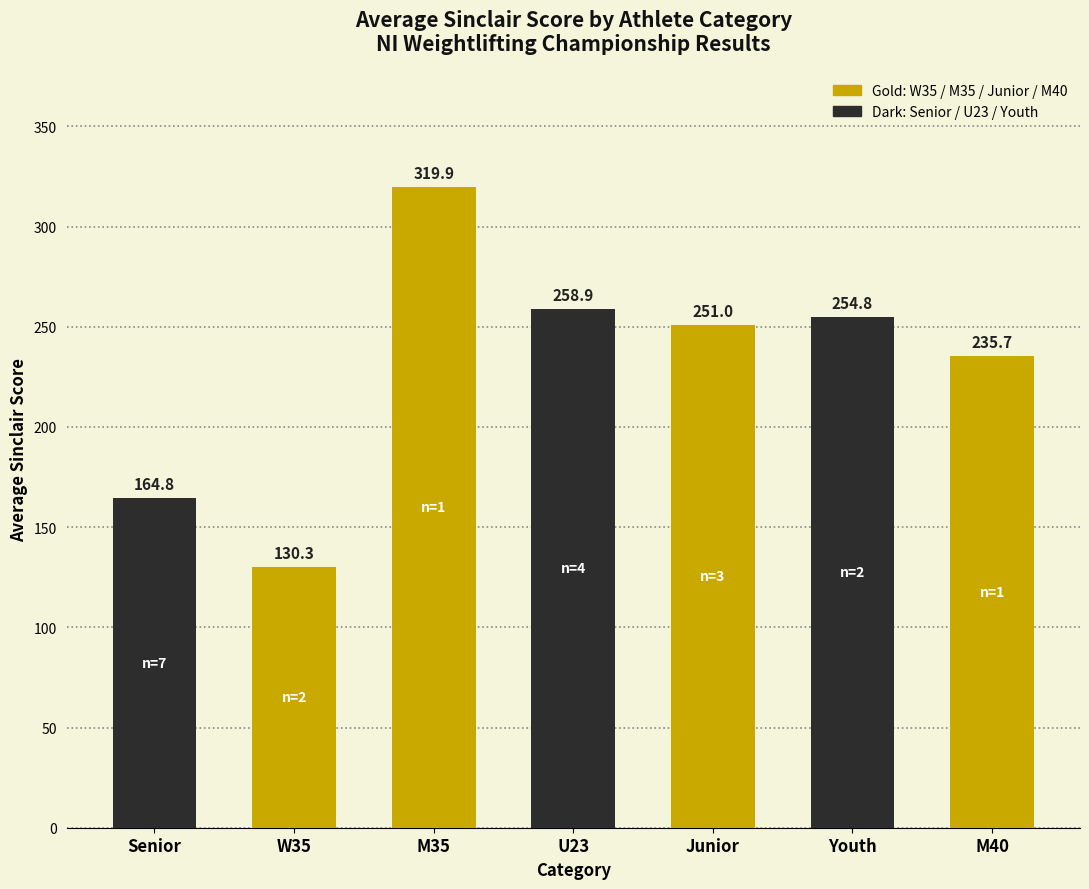

What is the label of the 2nd bar from the right?

Youth